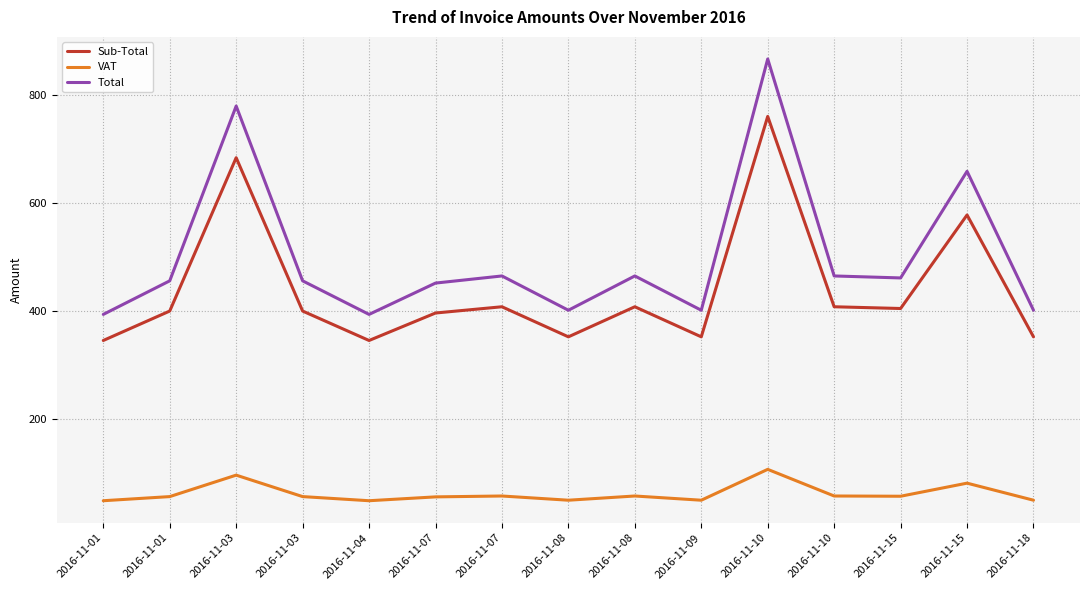

What is the difference between the highest and lowest values at 2016-11-03?

684.2